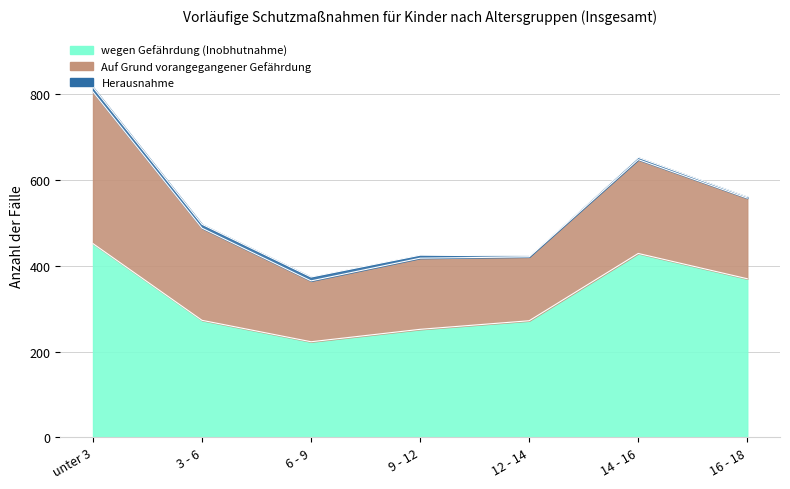

What is the label of the 1st point from the right?

16 - 18